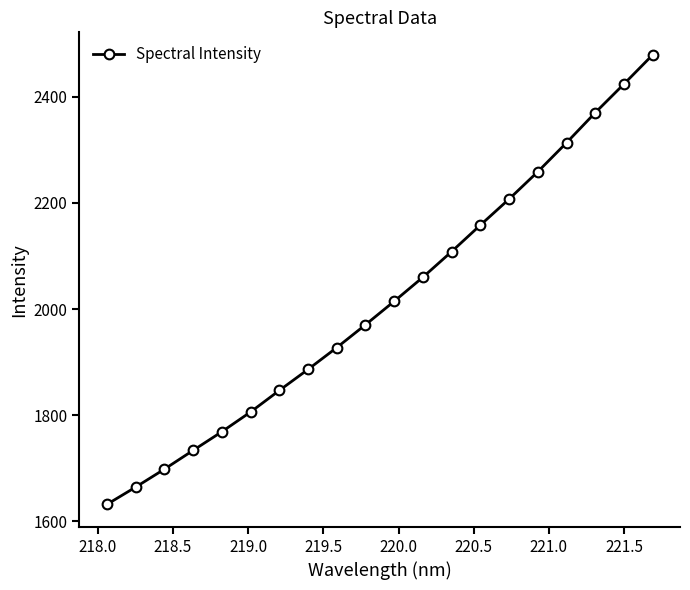

Reading right to left, transcribe all the data shown in this chart.

2479.0	2424.1	2370.1	2313.5	2258.8	2207.3	2158.2	2108.3	2060.0	2014.6	1970.4	1927.3	1886.2	1846.5	1805.9	1768.7	1733.5	1698.1	1664.2	1631.7